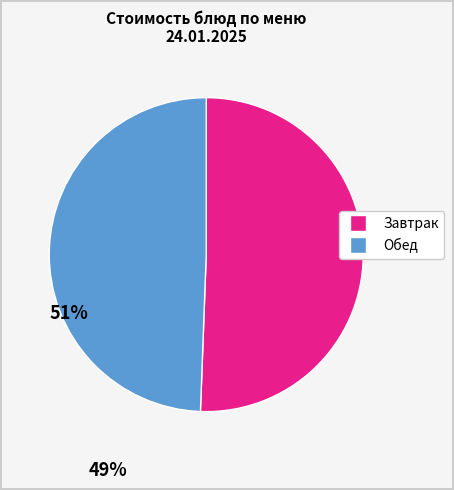

Does any single category account for the majority?

Yes